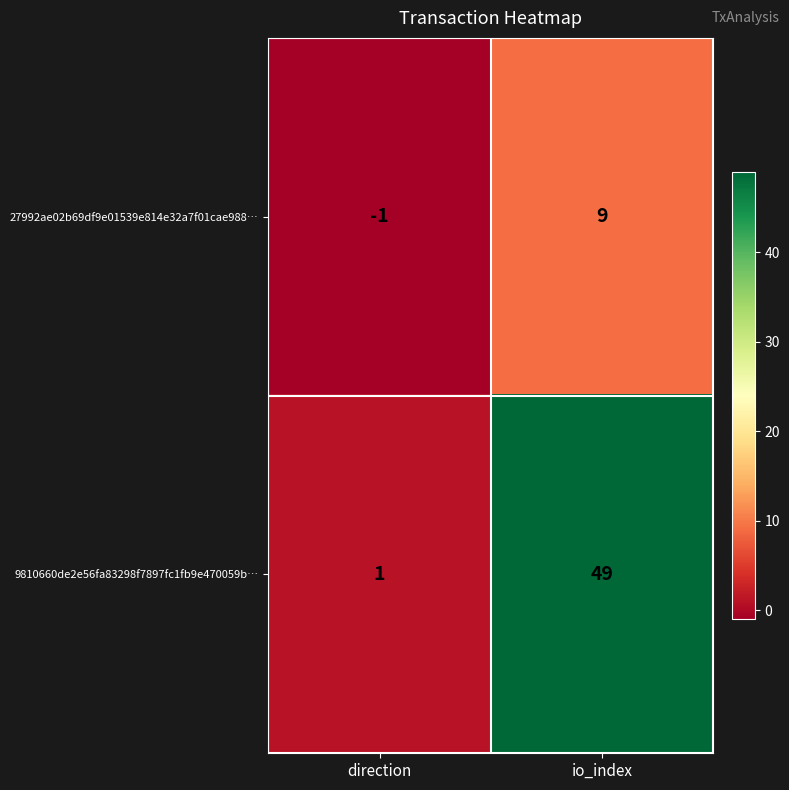

The value of 9810660de2e56fa83298f7897fc1fb9e470059b… at direction is 1. True or false?

True